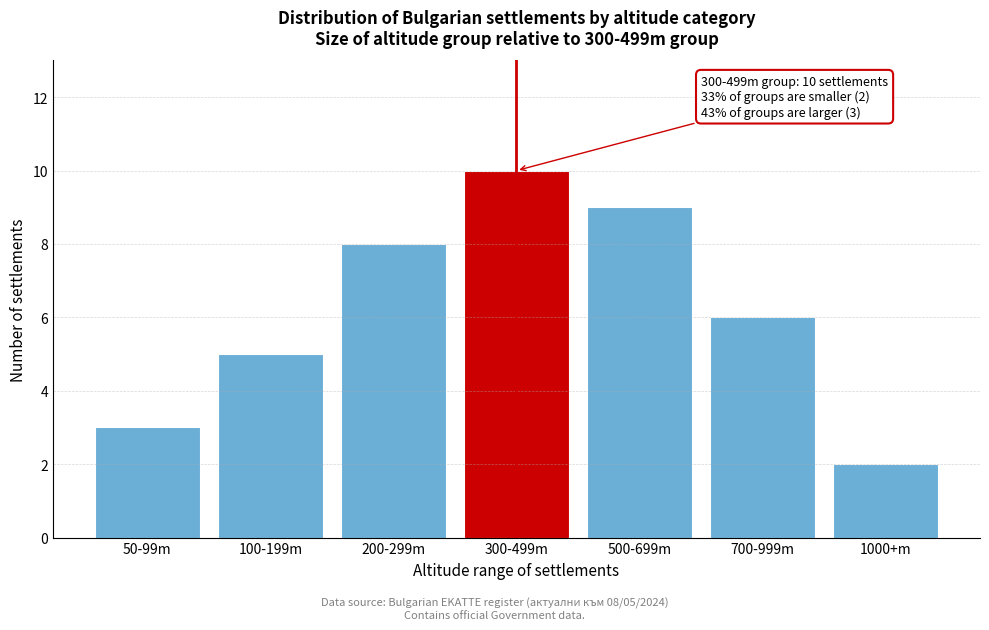

Reading left to right, transcribe all the data shown in this chart.

50-99m=3	100-199m=5	200-299m=8	300-499m=10	500-699m=9	700-999m=6	1000+m=2